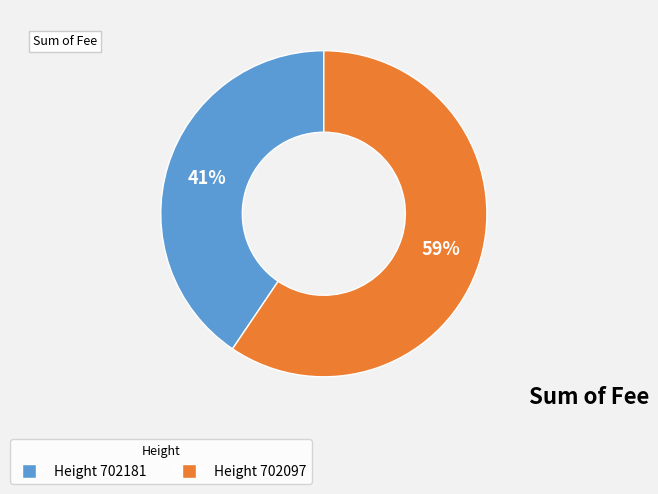

Is there a majority slice in this chart?

Yes